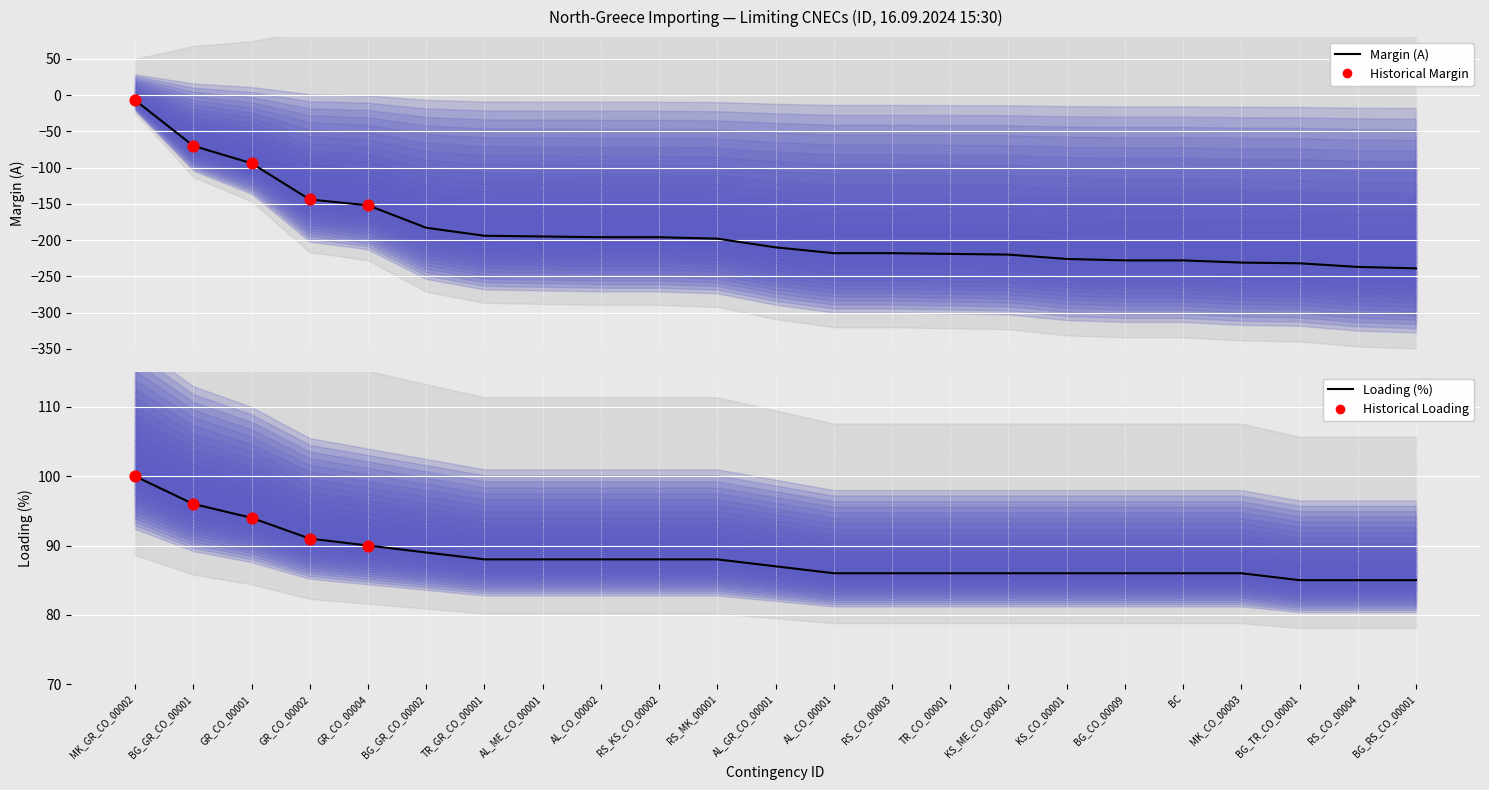

At which category is the sum across all series the highest?

MK_GR_CO_00002